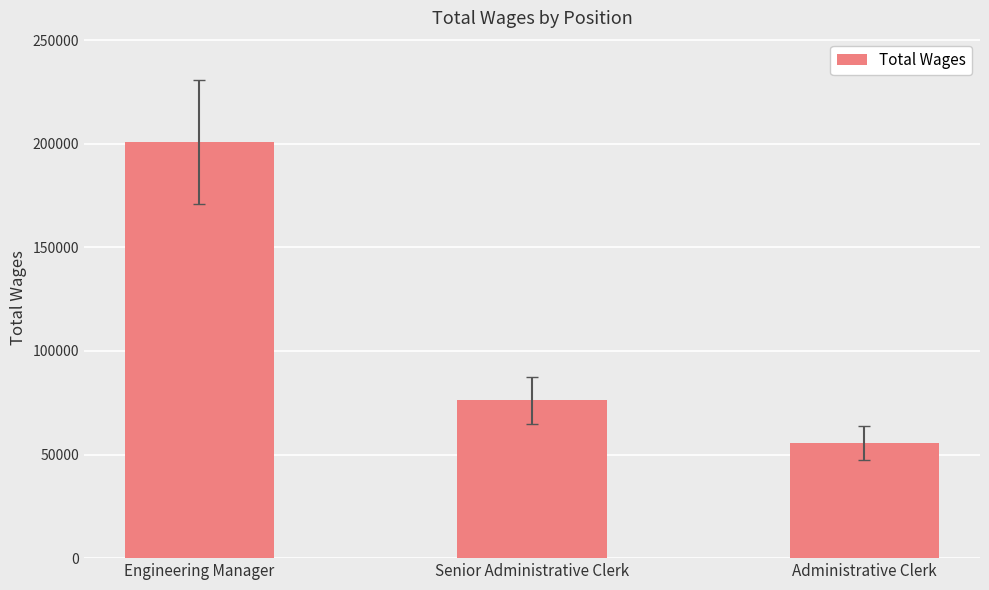

What is the change in value from Engineering Manager to Administrative Clerk?

-145355